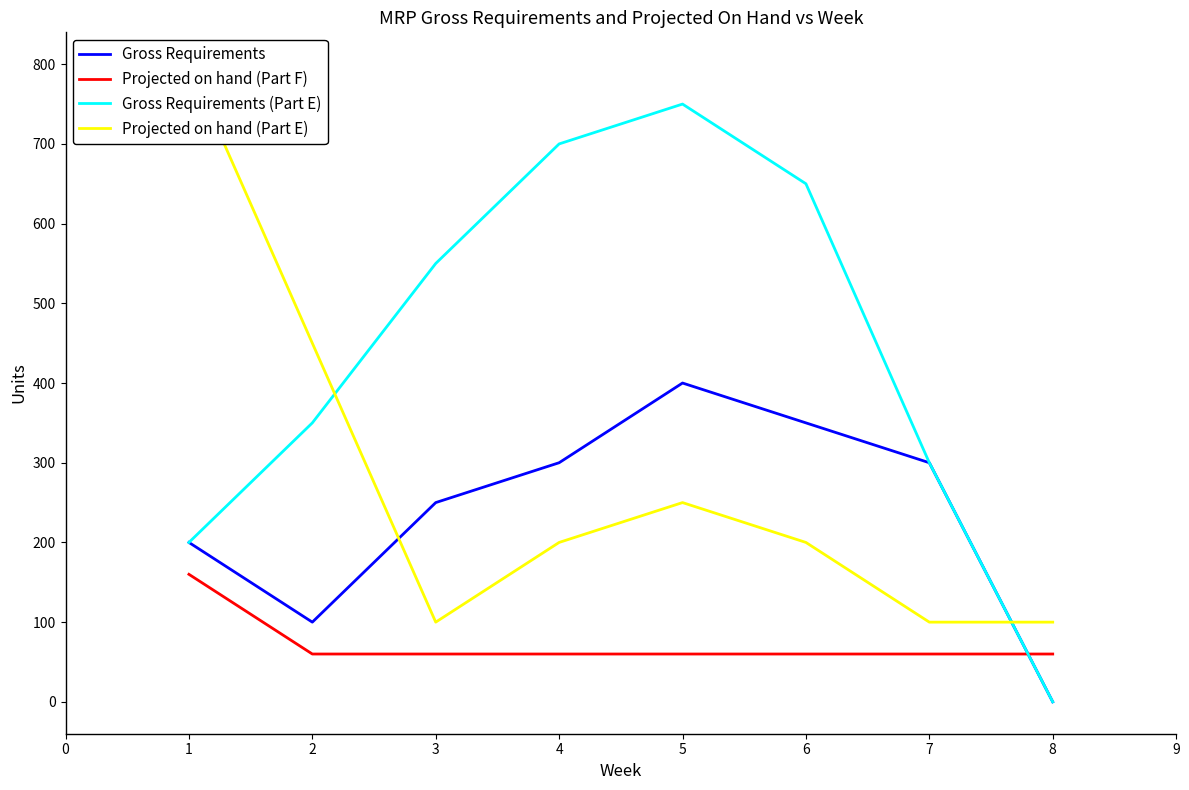

The Gross Requirements series shows 200 at 1. True or false?

True